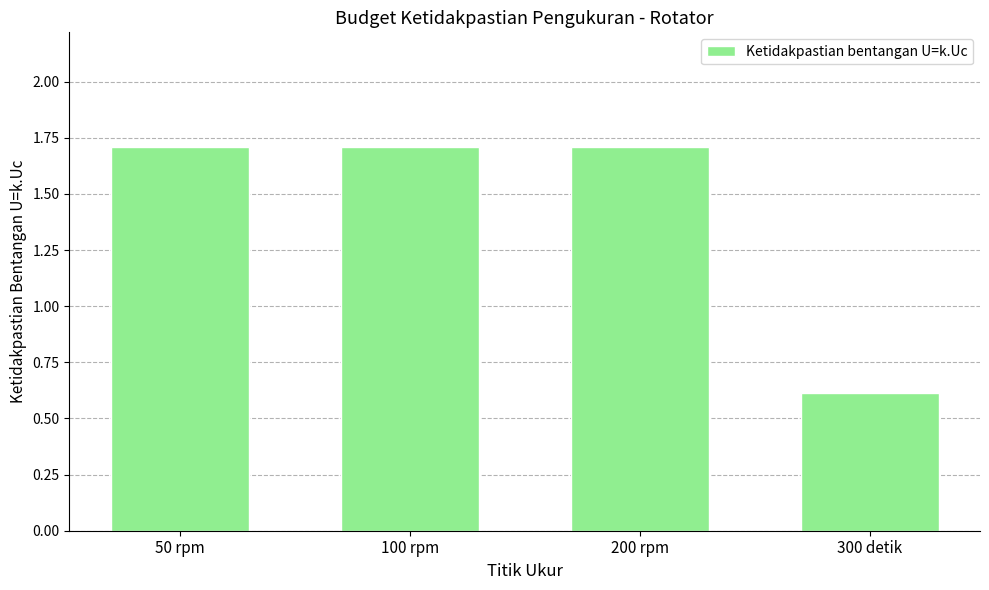

Reading left to right, extract all data points from this chart.

1.7	1.7	1.7	0.6